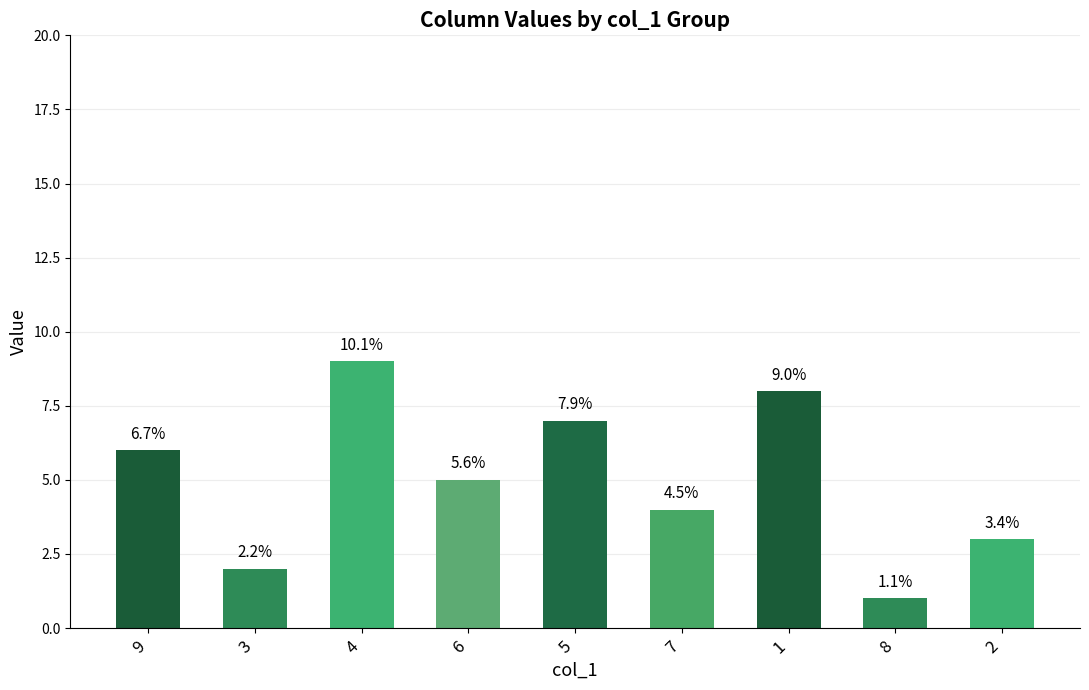

Does the chart contain any negative values?

No